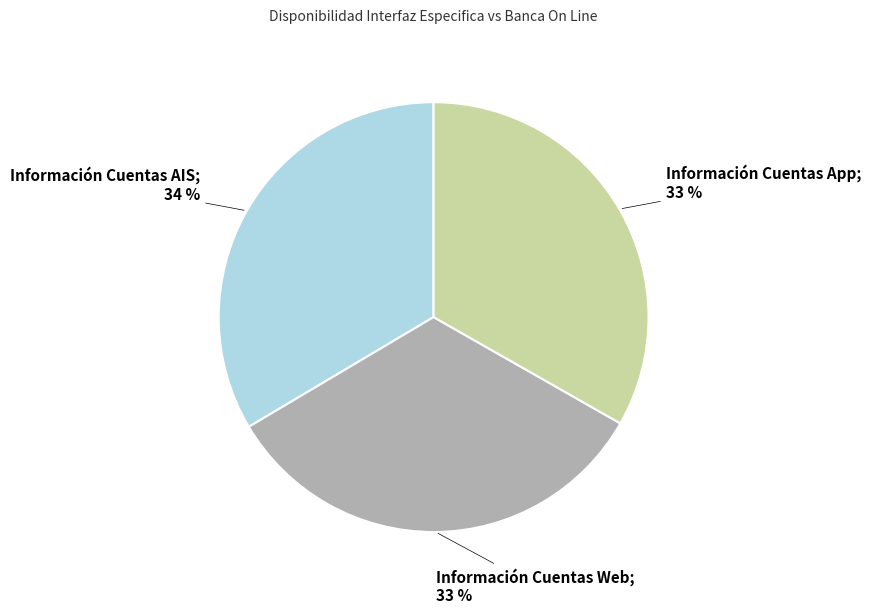

Is there any slice that represents more than half of the pie?

No